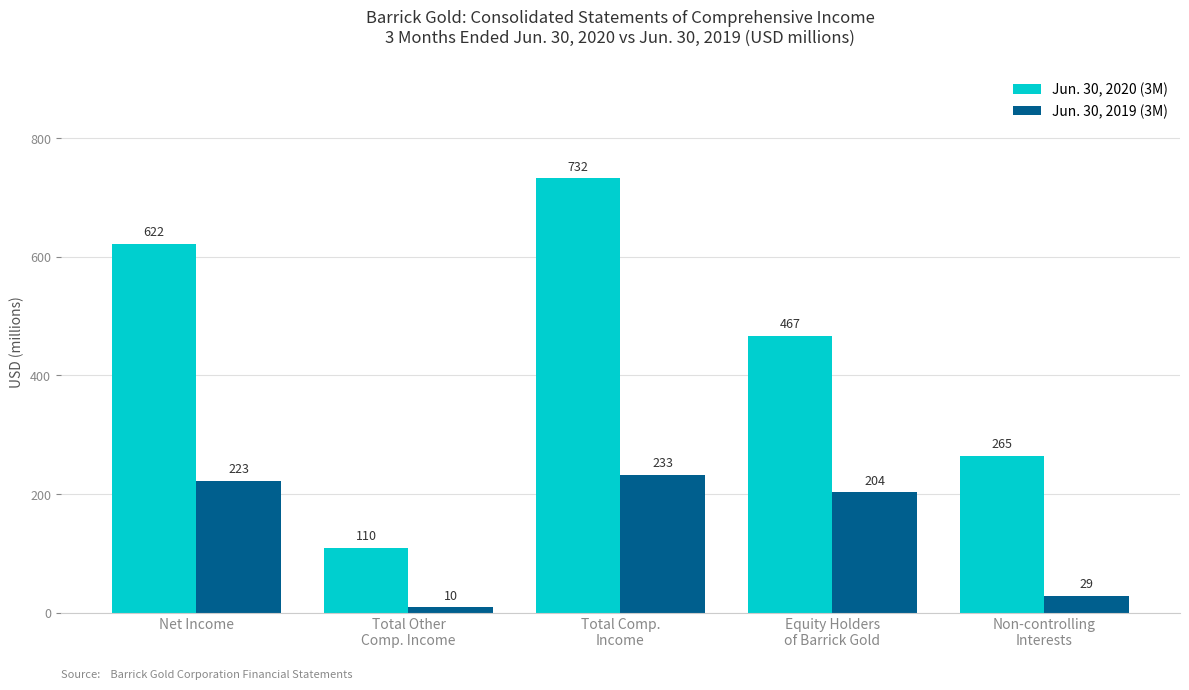

What is the average value of the Jun. 30, 2019 (3M) series?

140